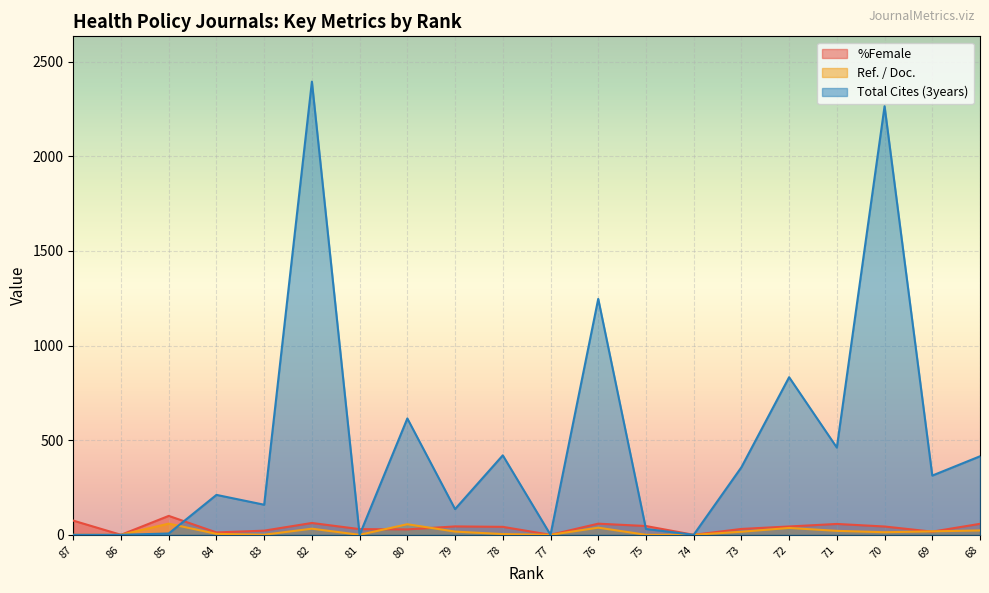

What is the difference between the %Female values at 71 and 83?

35.5